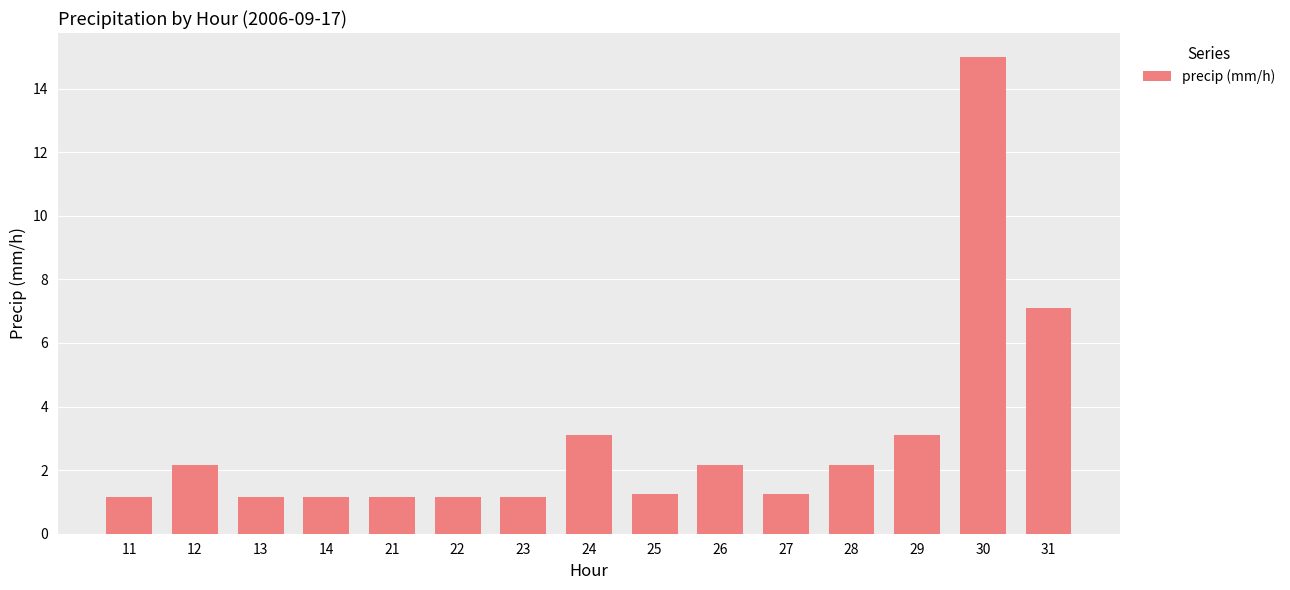

At which category does the chart reach its peak across all series?

30